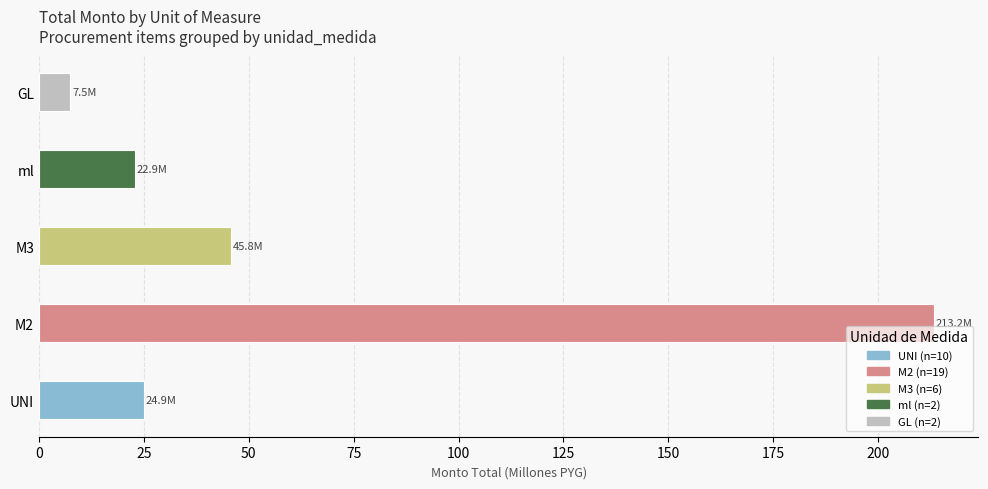

Does the chart contain stacked bars?

No